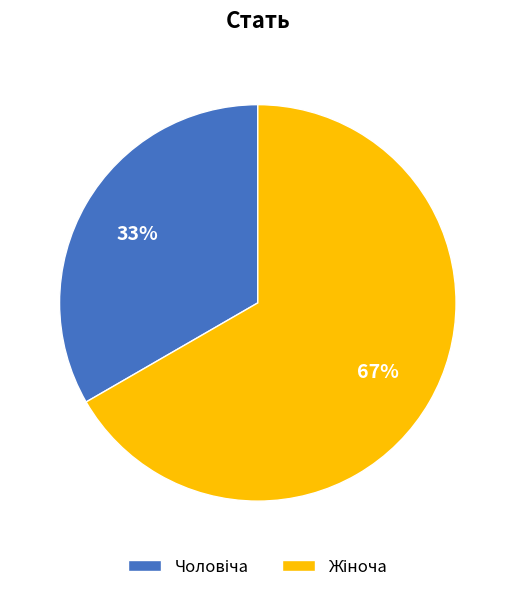

Count the number of slices in the pie.

2